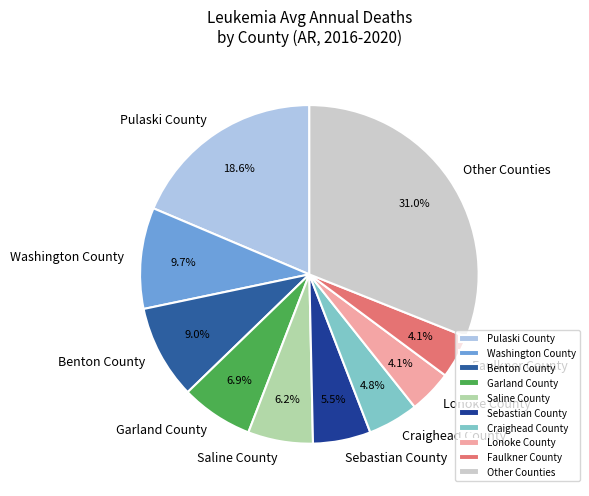

Which category has the biggest portion of the pie?

Other Counties